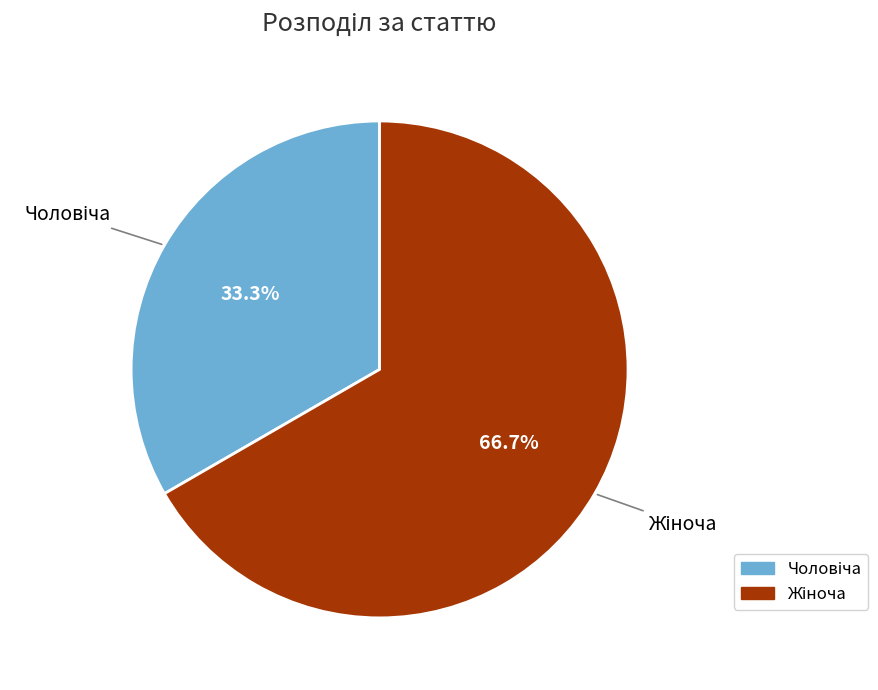

Does any single category account for the majority?

Yes